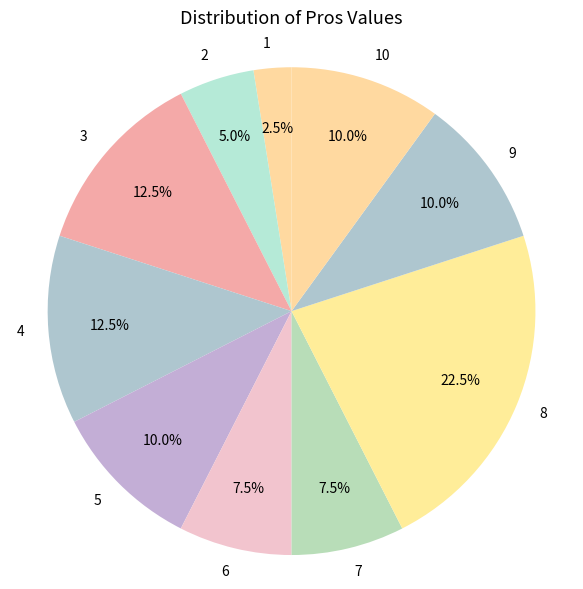

Which category has the smallest portion of the pie?

1